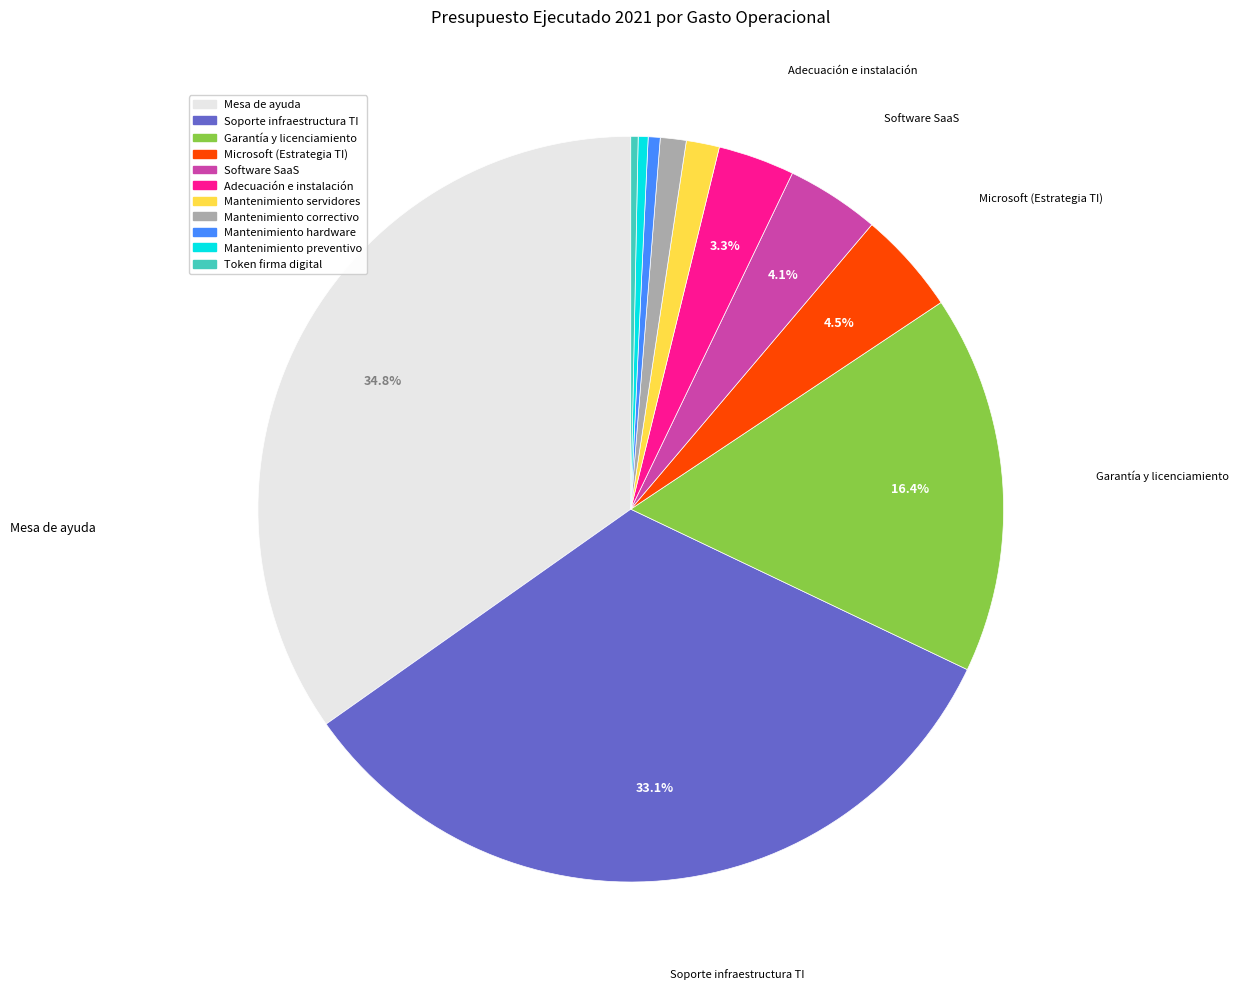

Does Microsoft (Estrategia TI) account for over 50% of the chart?

No